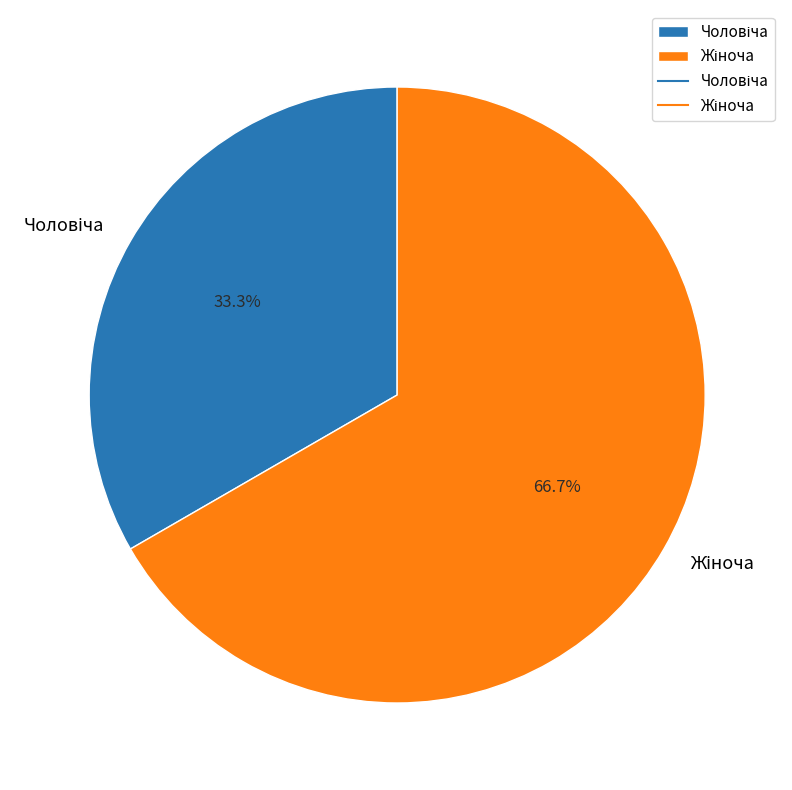

Does any single category account for the majority?

Yes